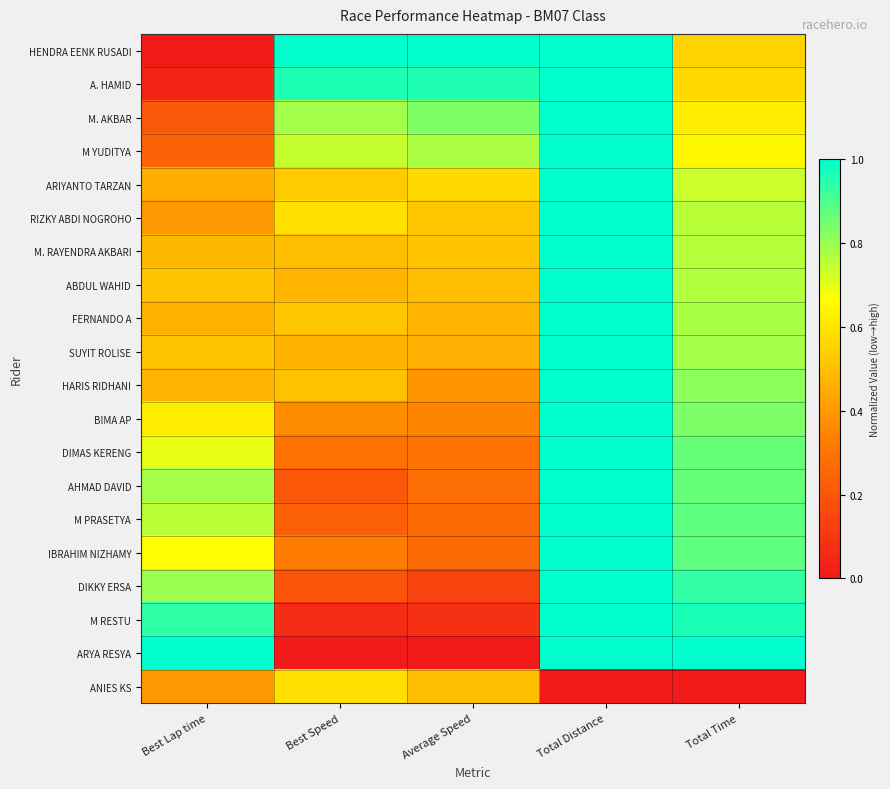

Rank the series at Best Lap time from highest to lowest value.

ARYA RESYA, M RESTU, DIKKY ERSA, AHMAD DAVID, M PRASETYA, DIMAS KERENG, IBRAHIM NIZHAMY, BIMA AP, SUYIT ROLISE, ABDUL WAHID, M. RAYENDRA AKBARI, HARIS RIDHANI, FERNANDO A, ARIYANTO TARZAN, ANIES KS, RIZKY ABDI NOGROHO, M YUDITYA, M. AKBAR, A. HAMID, HENDRA EENK RUSADI